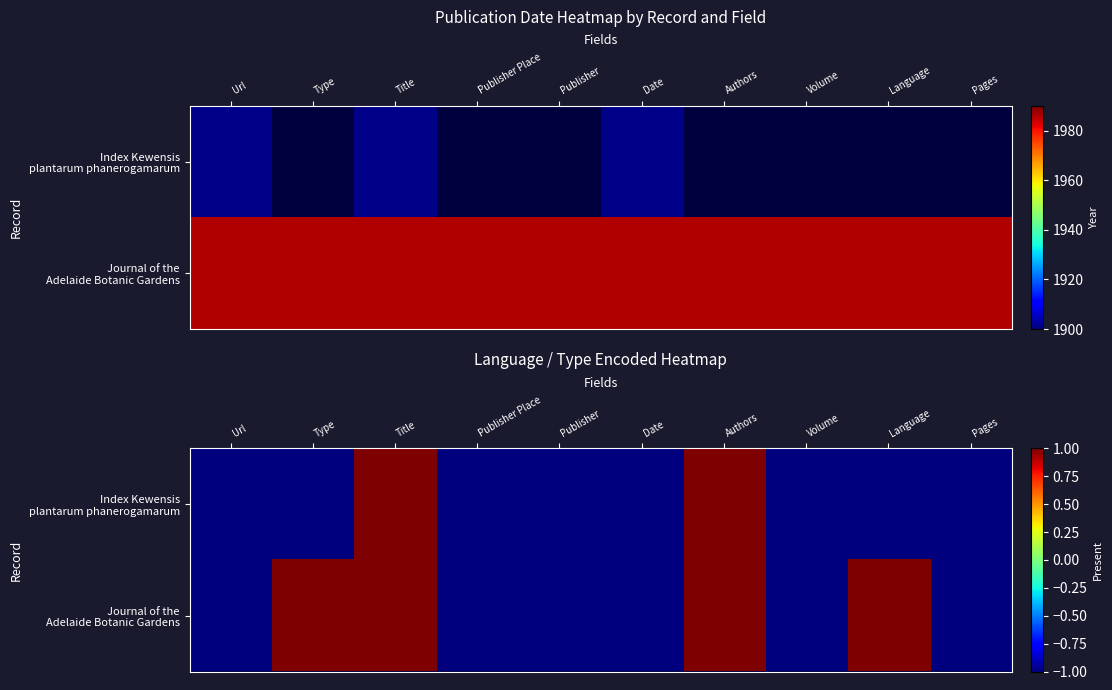

At which label is Journal of the Adelaide Botanic Gardens closest to 0?

Url